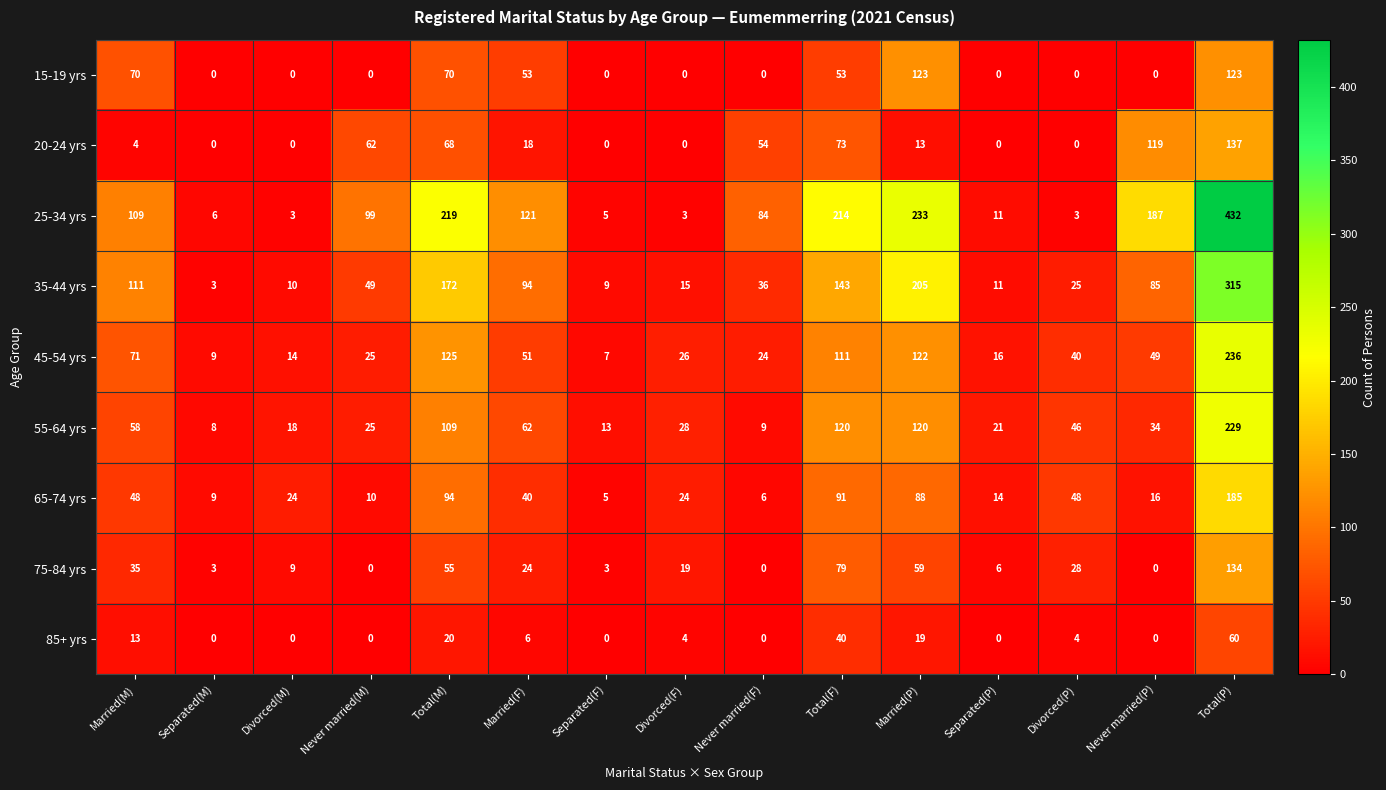

What is the difference between the highest and lowest values at Married(F)?

115